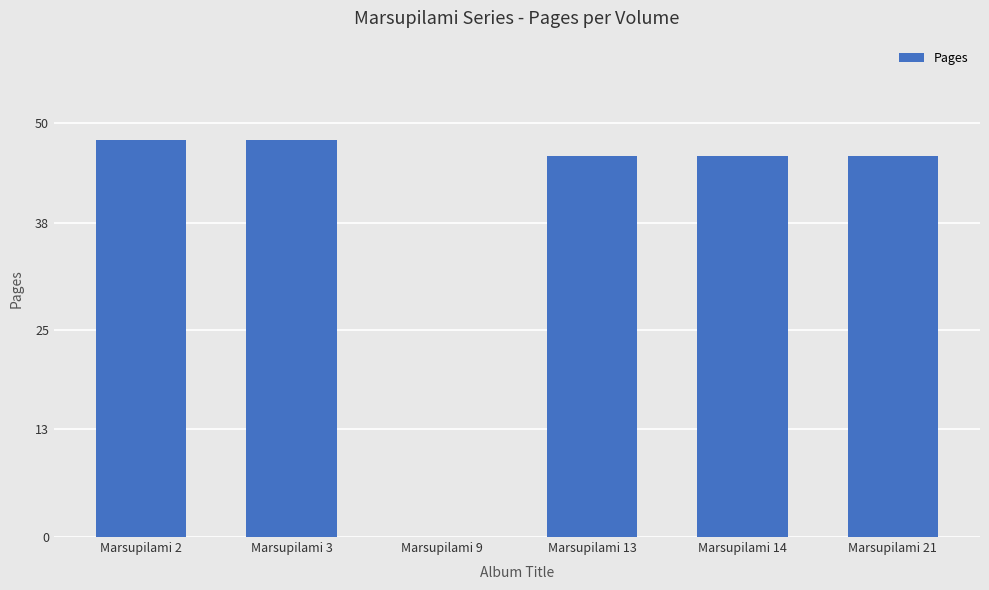

What is the maximum value shown in the chart?

48